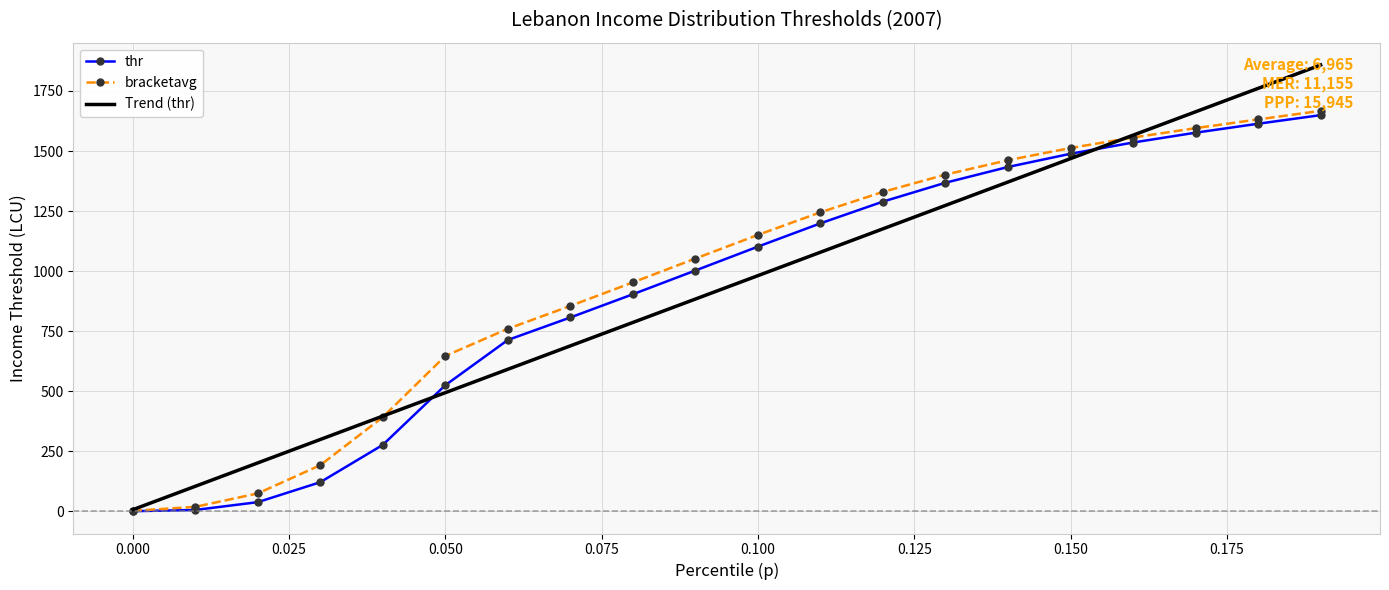

Reading left to right, transcribe all the data shown in this chart.

thr: 1.2	6.3	38.8	121.8	277.0	525.3	713.7	807.3	903.9	1002.8	1102.1	1199.1	1289.5	1368.0	1433.6	1488.6	1535.4	1576.3	1613.6	1649.3
bracketavg: 2.5	19.3	75.1	192.5	392.6	647.2	760.2	855.4	953.2	1052.5	1151.0	1245.0	1329.9	1401.8	1461.9	1512.6	1556.2	1595.2	1631.5	1667.3